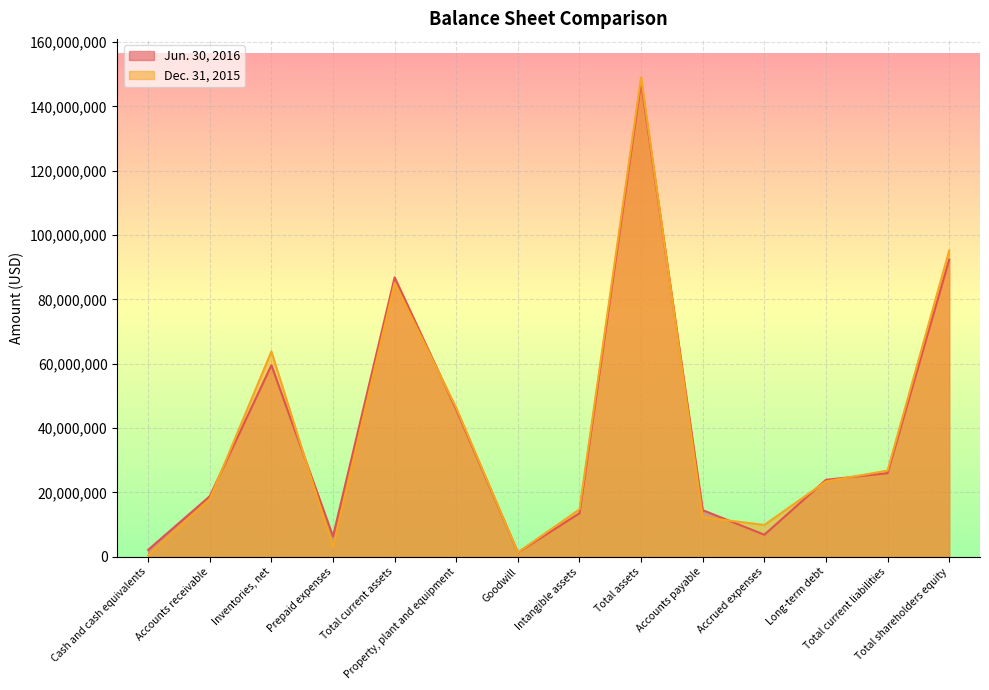

What is the difference between the highest and lowest values at Long-term debt?

504484